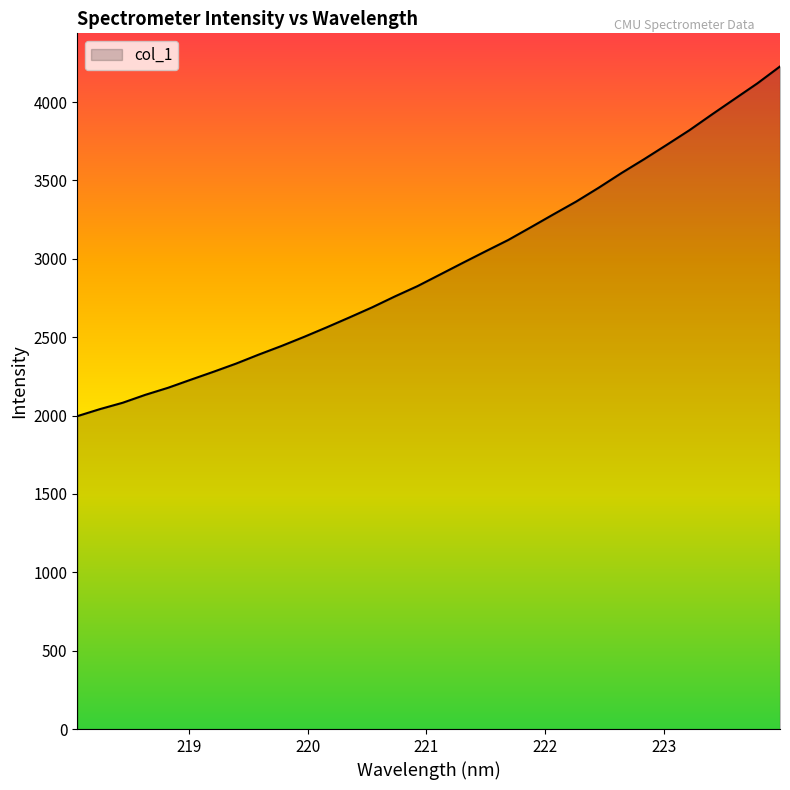

What is the smallest value displayed?

1996.1